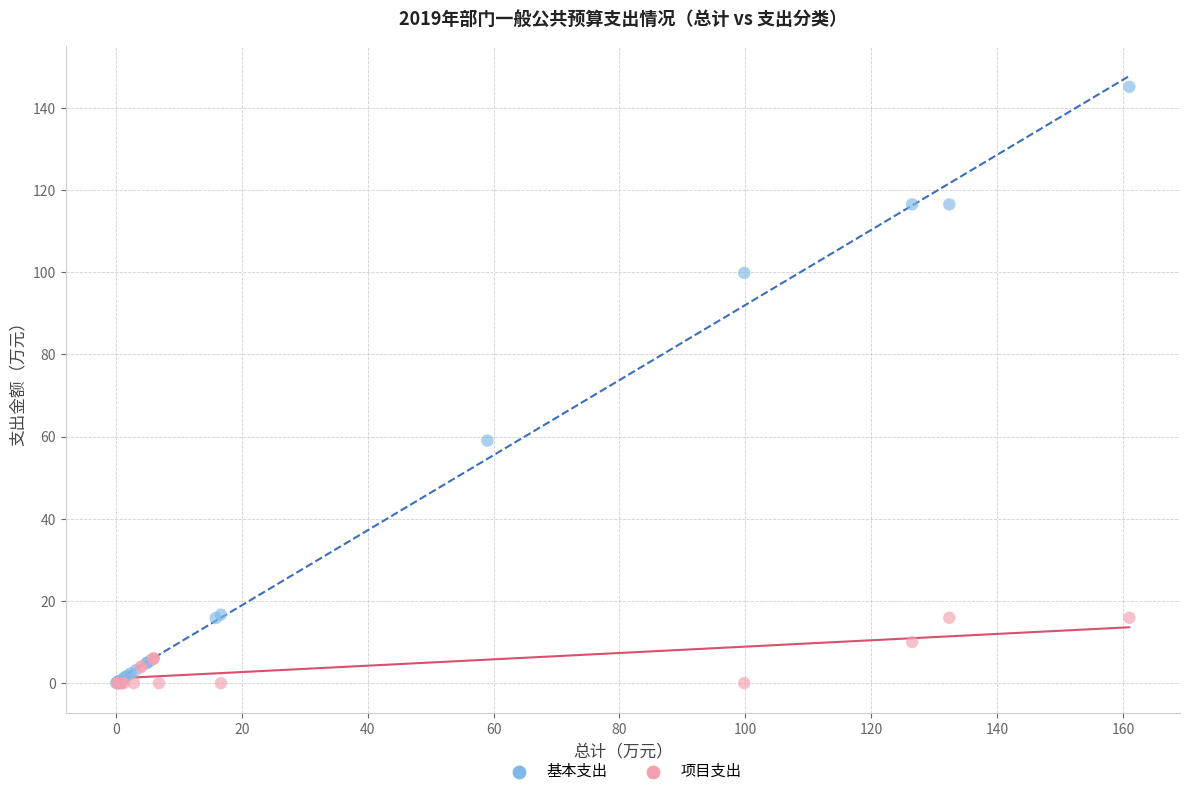

Which series reaches the maximum Y coordinate?

基本支出